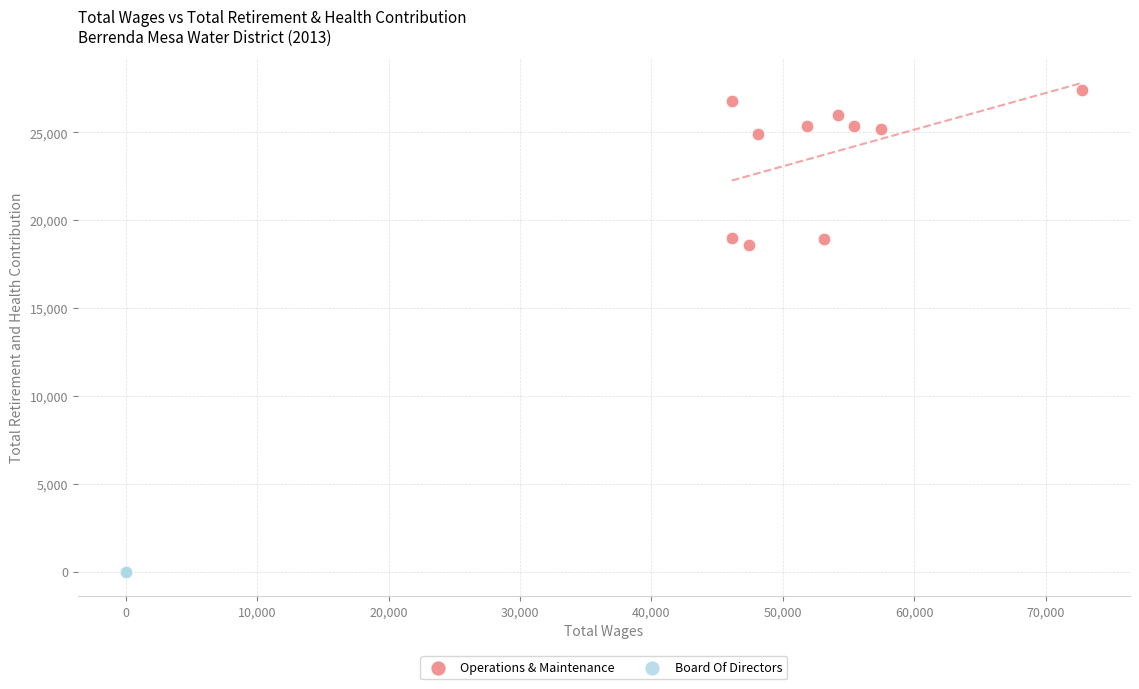

Which series contains the highest Y value?

Operations & Maintenance